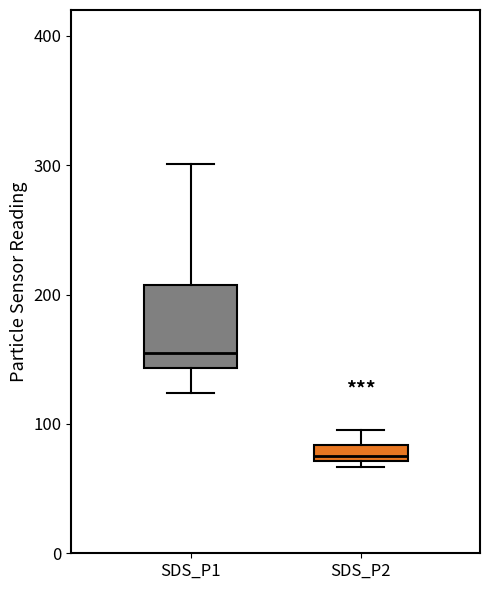

Comparing the boxes themselves (not the whiskers), which one is the tallest?

SDS_P1